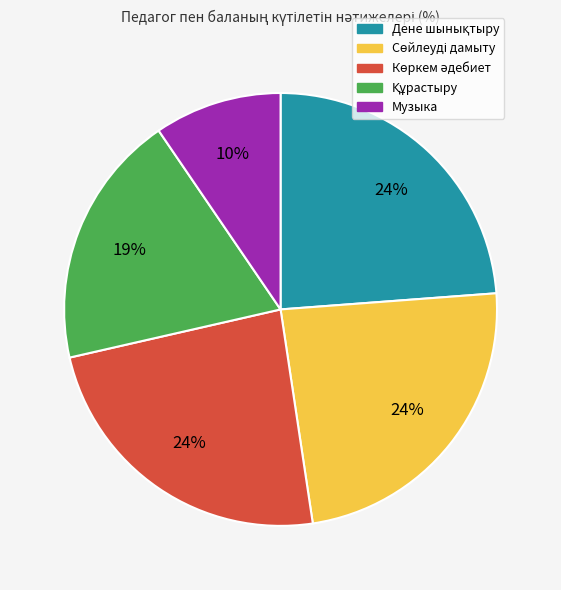

To the nearest percent, what is the average slice percentage?

20%